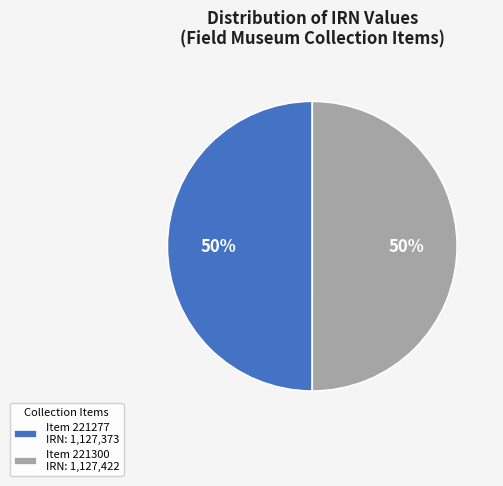

True or false: Item 221277 IRN: 1,127,373 accounts for 50% of the total.

True